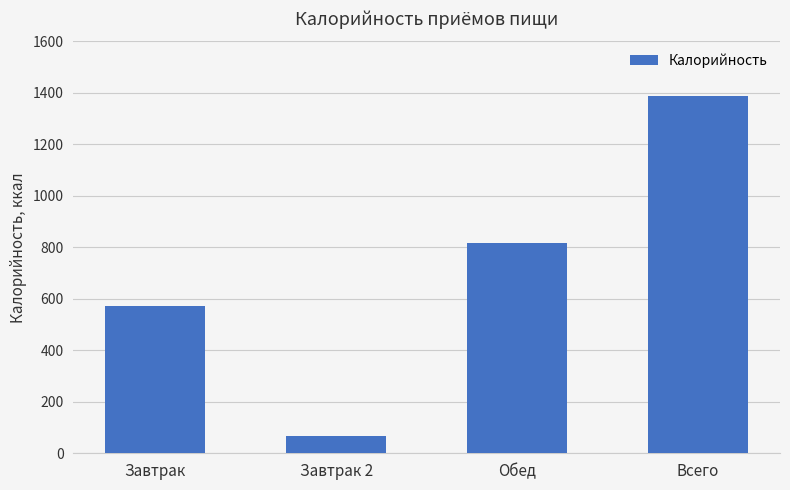

How many values are below 817?

2